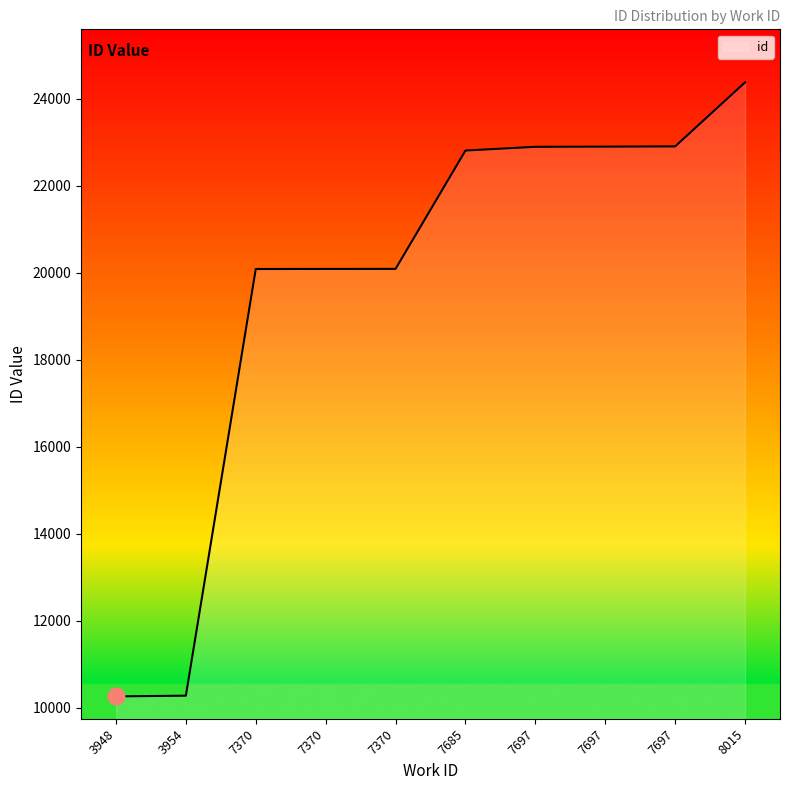

Does the chart have visible grid lines?

No